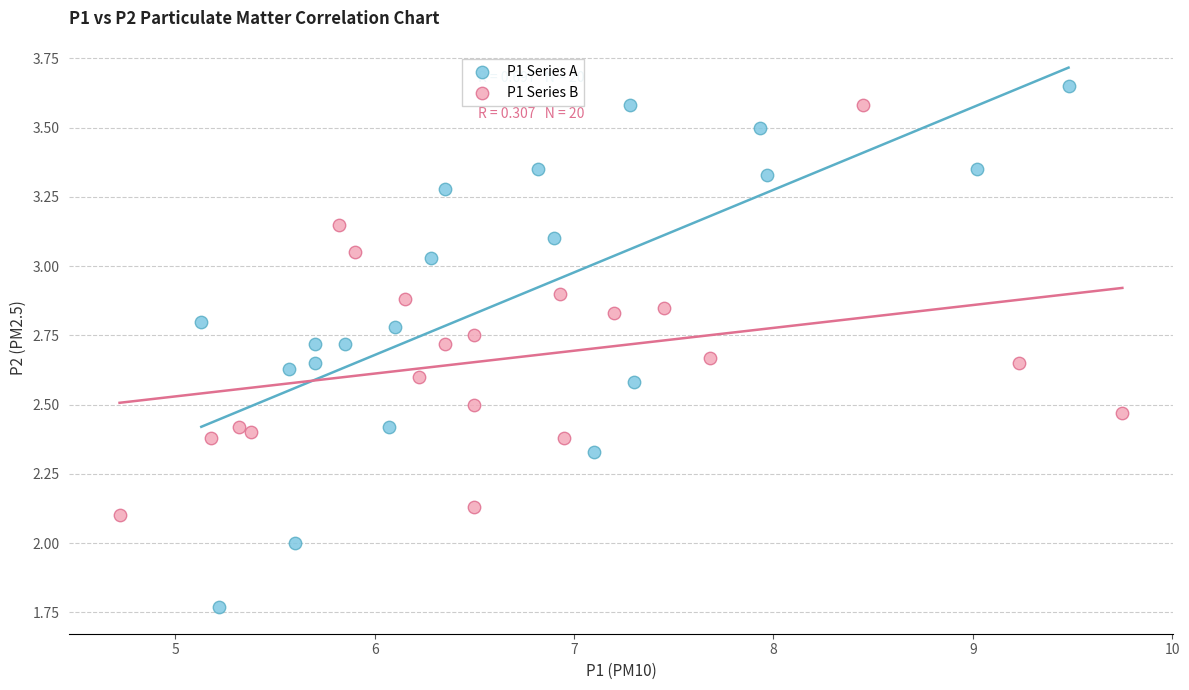

What are all the series names shown in the legend?

P1 Series A, P1 Series B